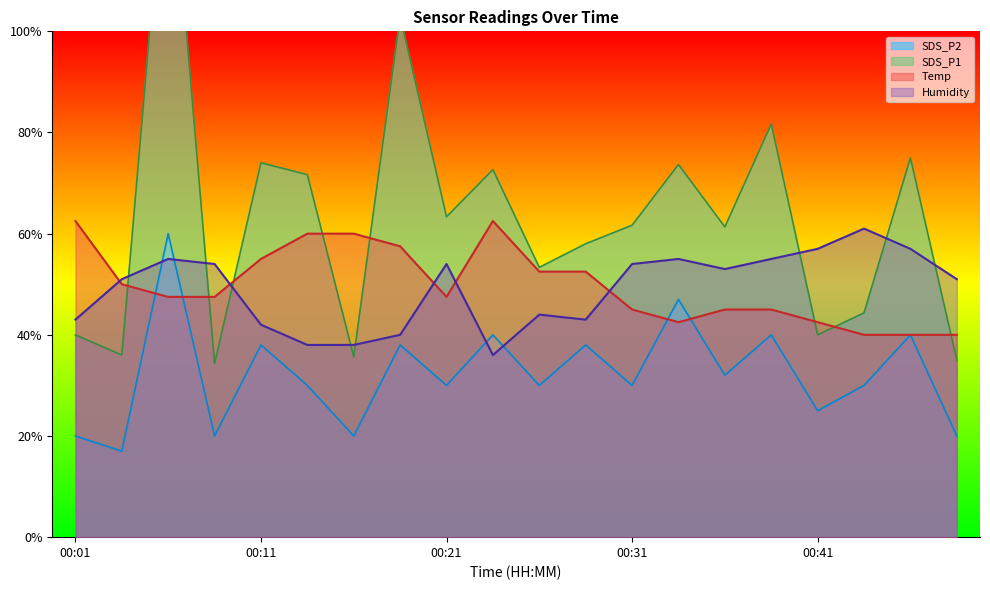

Is it true that SDS_P2 equals 30.0 at 00:31?

True